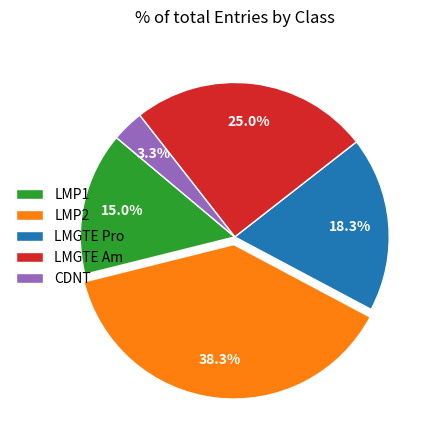

How many slices are in this pie chart?

5